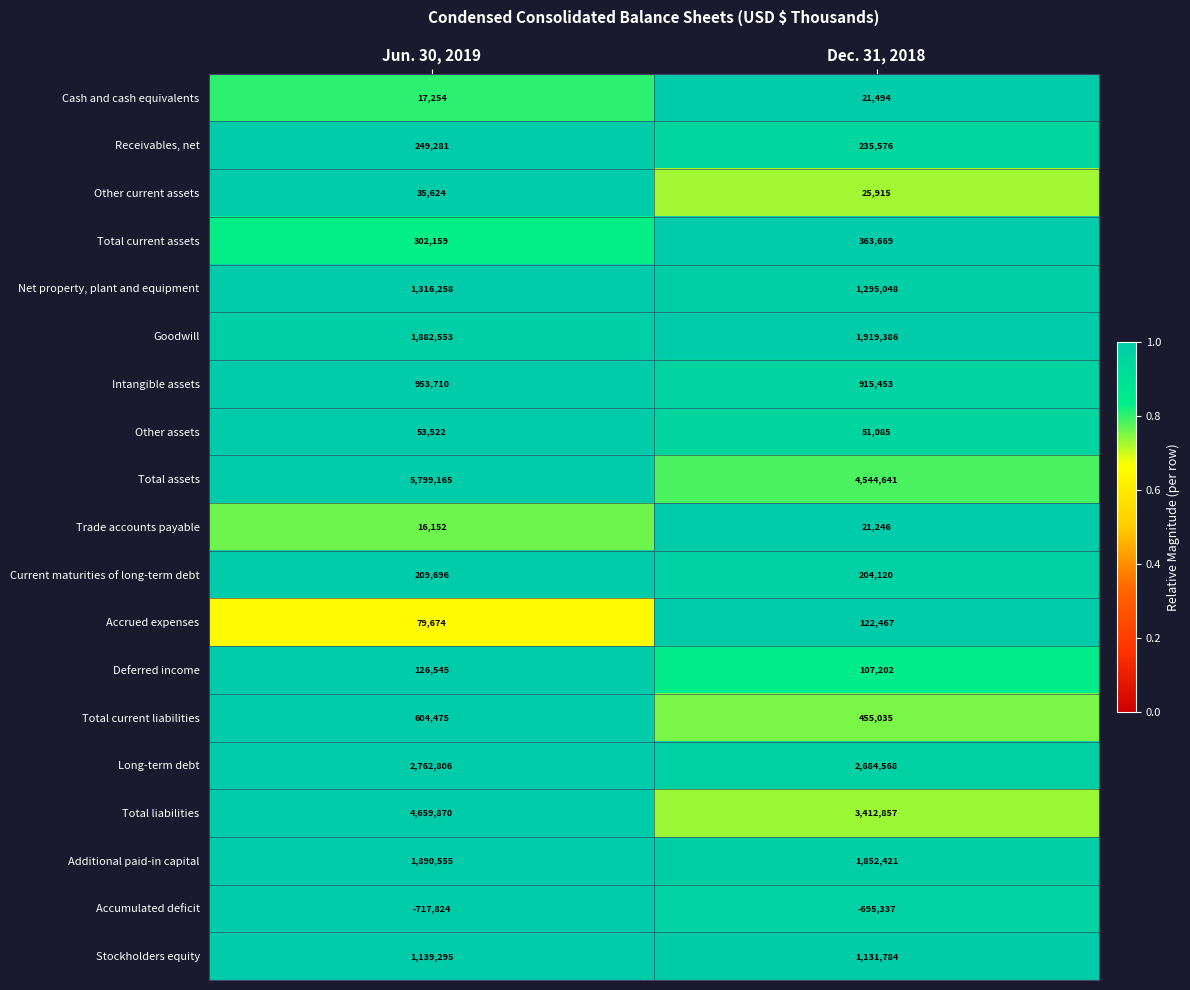

Which series has the largest range (max minus min)?

Total assets